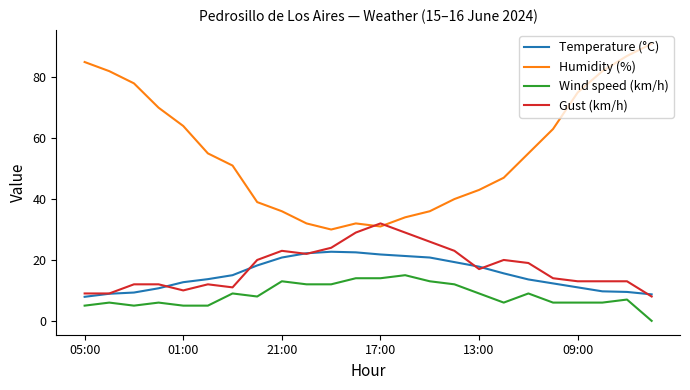

What is the greatest value displayed?

91.0